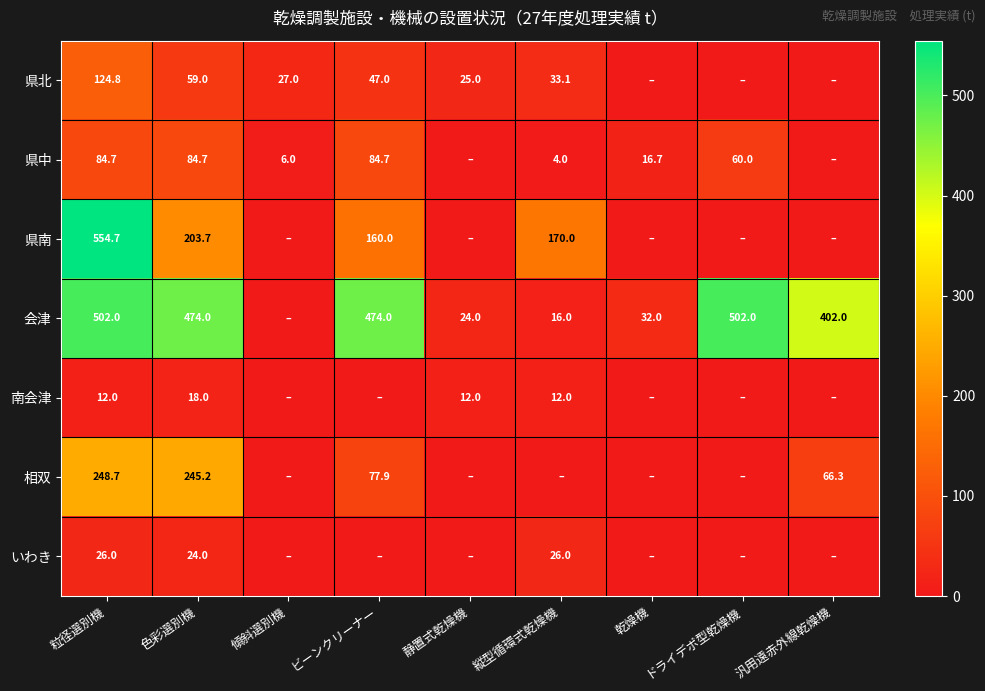

The 県中 series shows 60.0 at ドライデポ型乾燥機. True or false?

True